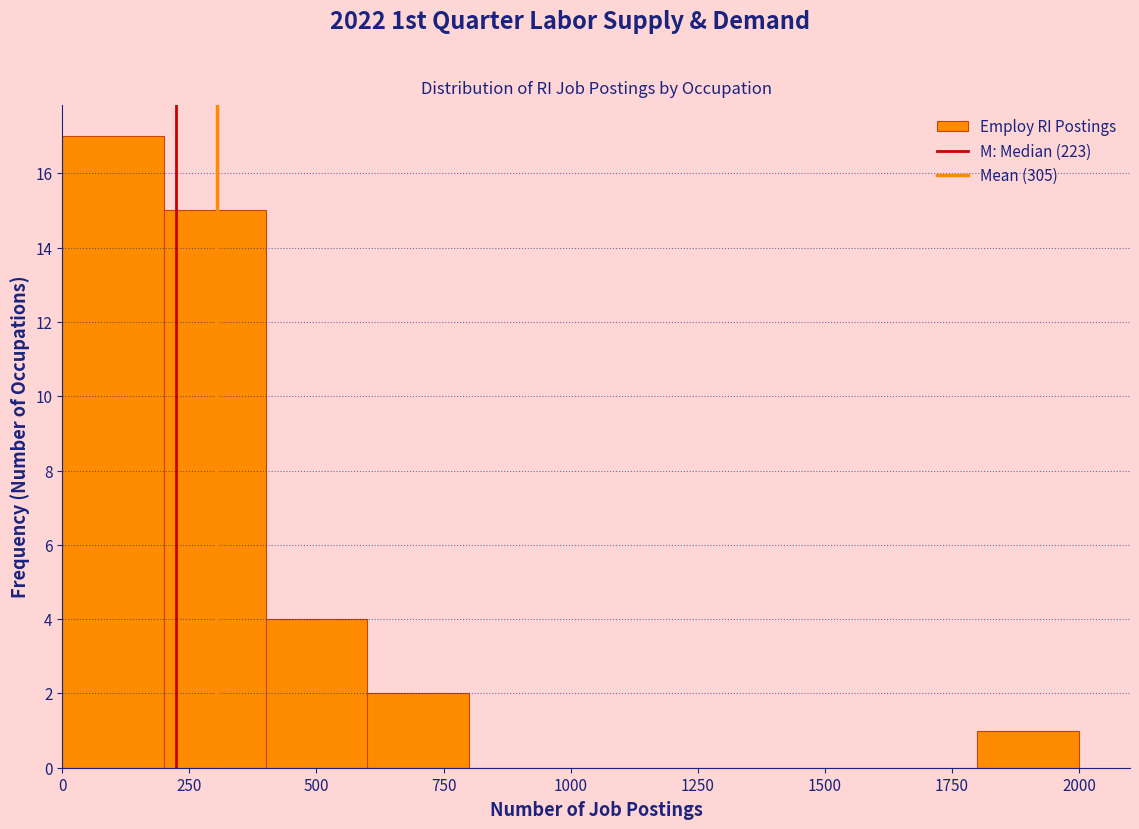

Reading left to right, list every bar in this chart as the range it spans on the x-axis followed by its height. The values are not printed on the chart, so give them approximately, as read against the axis.

0 to 200: 17
200 to 400: 15
400 to 600: 4
600 to 800: 2
800 to 1000: 0
1000 to 1200: 0
1200 to 1400: 0
1400 to 1600: 0
1600 to 1800: 0
1800 to 2000: 1